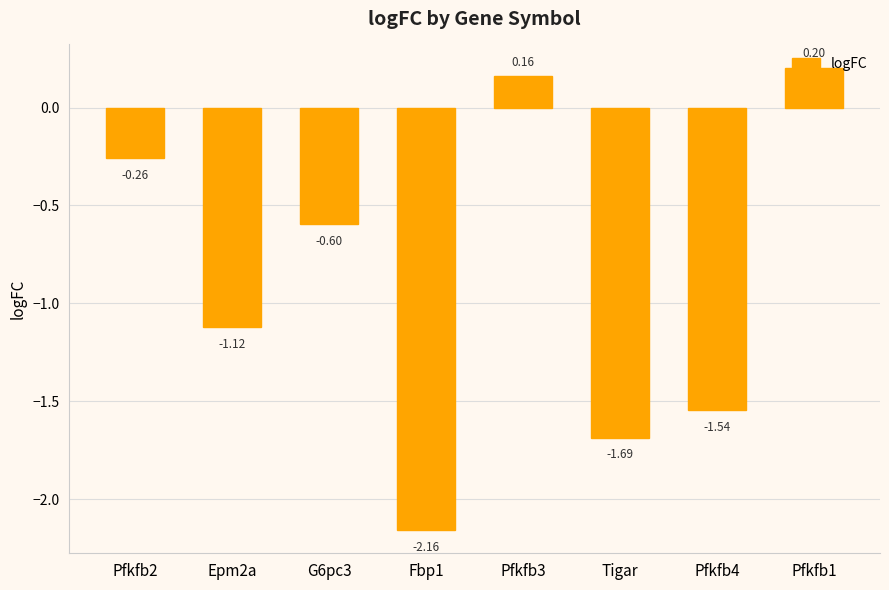

What is the difference between the maximum and minimum values?

2.4